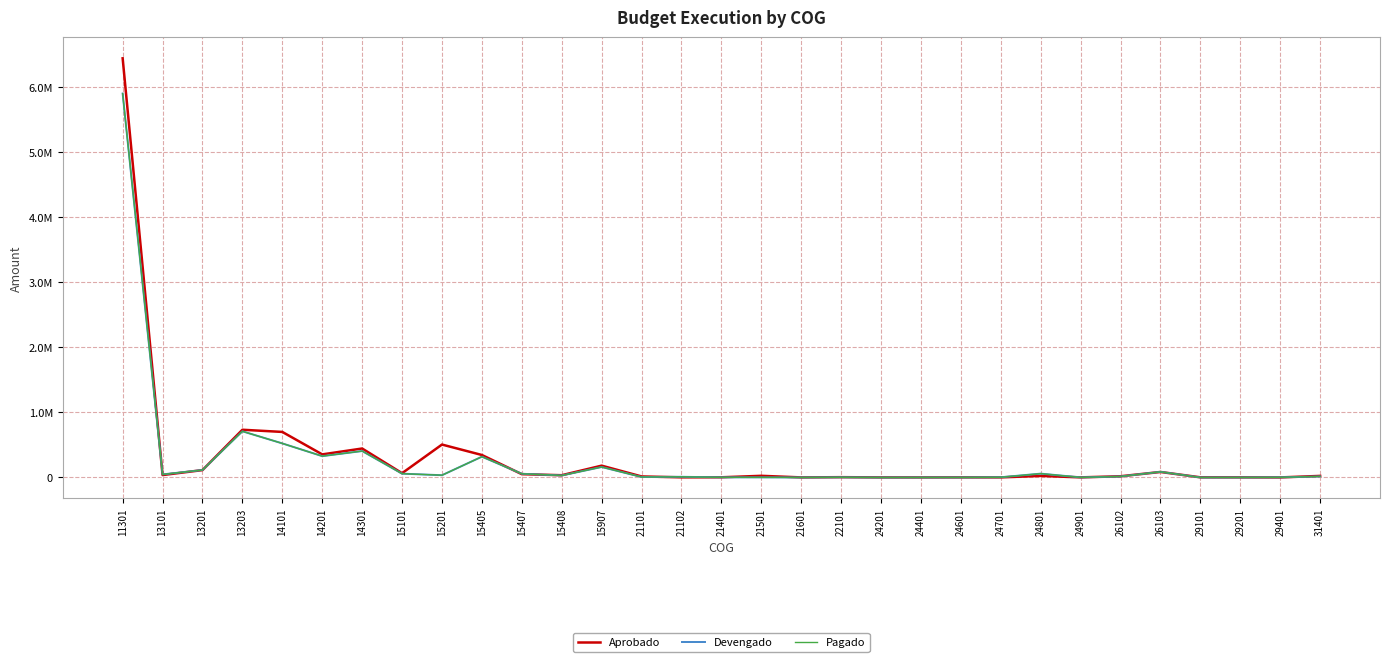

Reading left to right, transcribe all the data shown in this chart.

Aprobado: 6441383.5	37319.2	113397.8	733602.0	699981.8	354861.3	445349.5	65910.0	506020.3	345600.0	50727.8	34875.4	181887.2	16055.3	2325.0	3072.9	25692.2	1261.1	4878.6	1436.0	1190.0	1933.1	1624.5	23886.8	1819.9	18893.0	84635.1	2577.6	2160.5	958.2	24362.9
Devengado: 5899325.3	47459.0	114703.0	709682.4	523533.0	327791.3	406180.0	58740.0	34850.9	319500.0	57196.1	30732.4	160904.0	7253.0	10482.8	2248.2	1800.0	445.8	2724.0	0.0	416.8	694.2	3470.7	59229.8	1347.8	15522.2	86914.4	319.8	556.4	2346.8	16250.0
Pagado: 5899325.3	47459.0	114703.0	709682.4	523533.0	327791.3	406180.0	58740.0	34850.9	319500.0	57196.1	30732.4	160904.0	7253.0	10482.8	2248.2	1800.0	445.8	2724.0	0.0	416.8	694.2	3470.7	59229.8	1347.8	15522.2	86914.4	319.8	518.4	2346.8	16250.0